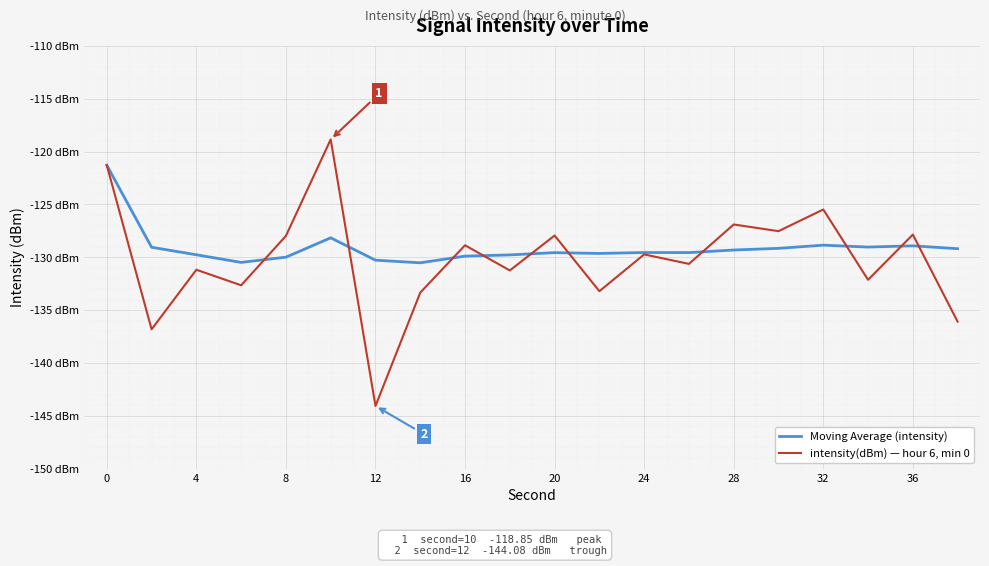

Which series has the largest total across all categories?

Moving Average (intensity)